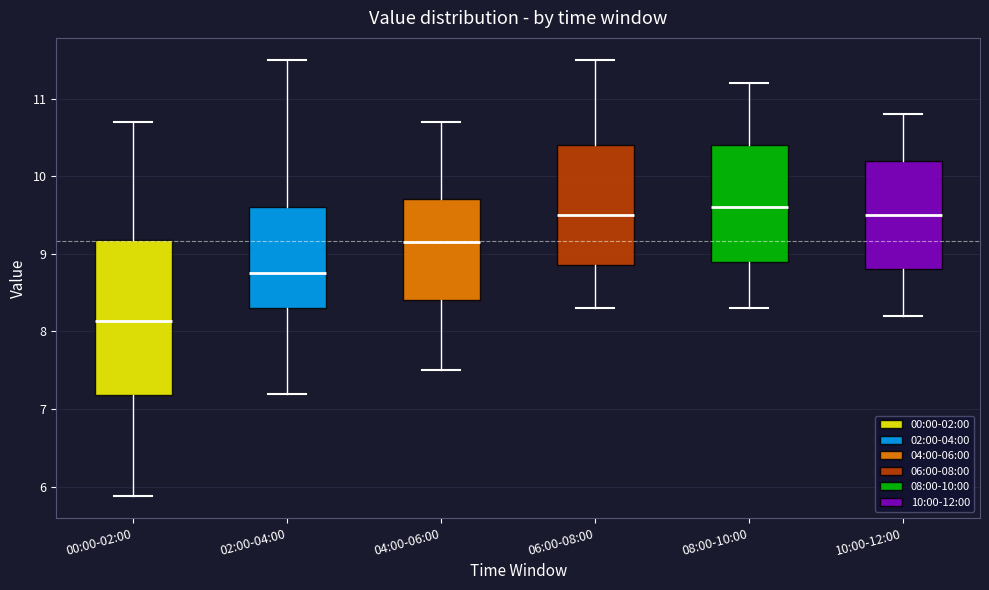

Which box's median line is the lowest?

00:00-02:00